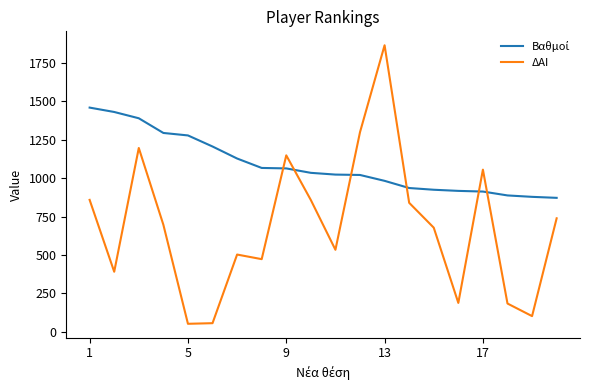

What is the smallest value displayed?

52.0